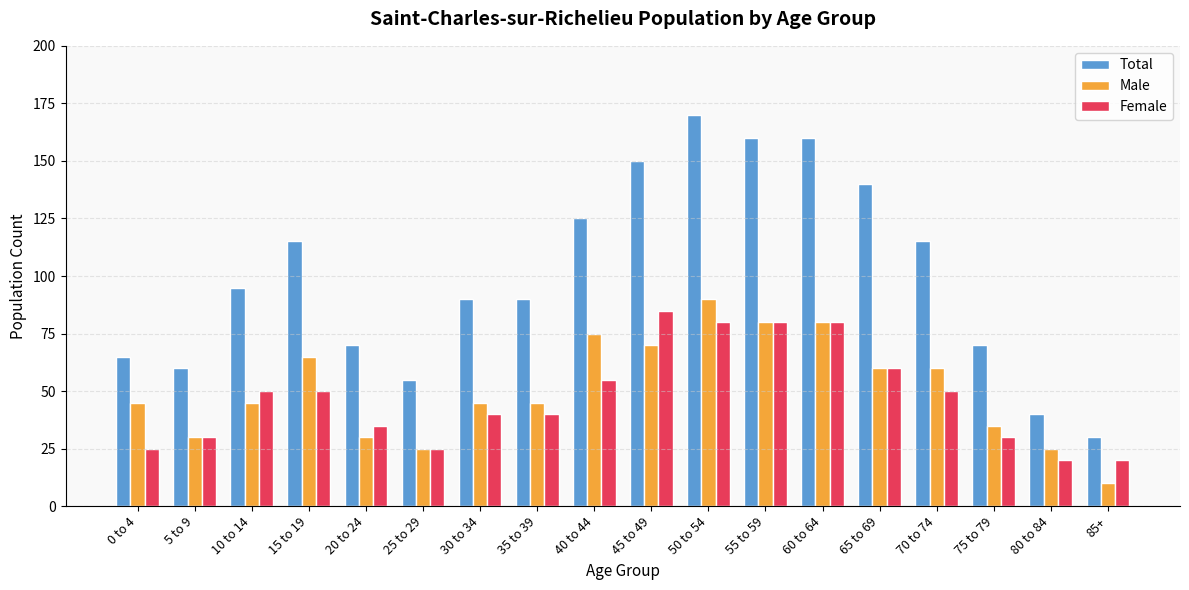

What position from the left is 40 to 44?

9